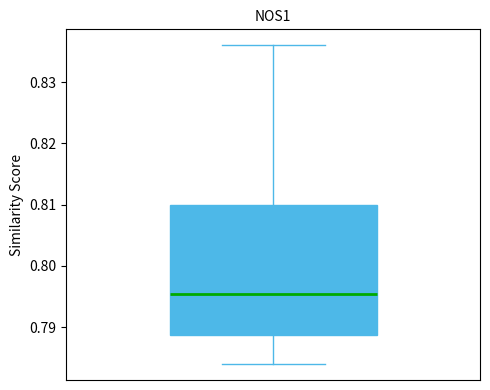

Transcribe this box plot: give where the median line is, the range the box spans, and where the two whiskers end, as read against the y-axis. The values are not printed on the chart, so give them approximately, as read against the axis.

median 0.796, box 0.789 to 0.810, whiskers 0.784 to 0.836